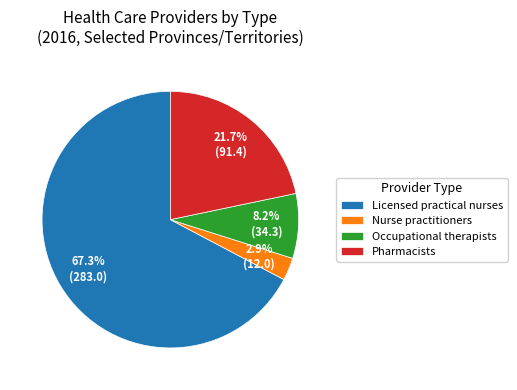

What is the smallest slice in the pie chart?

Nurse practitioners